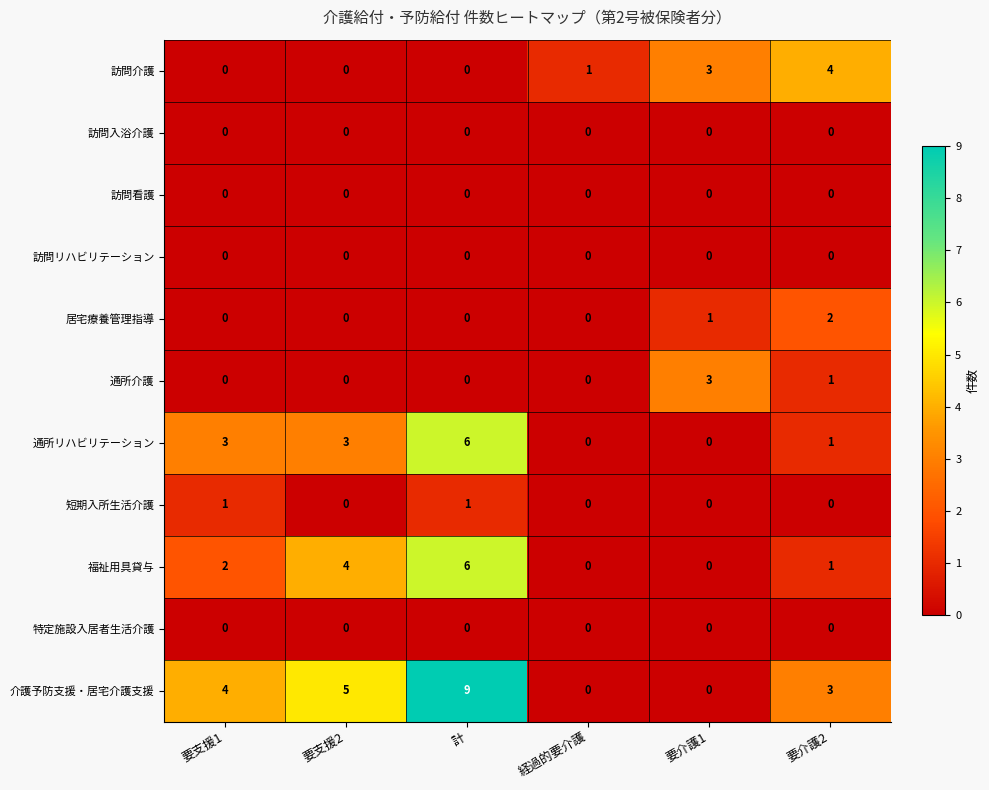

How many positive values does the 介護予防支援・居宅介護支援 series have?

4